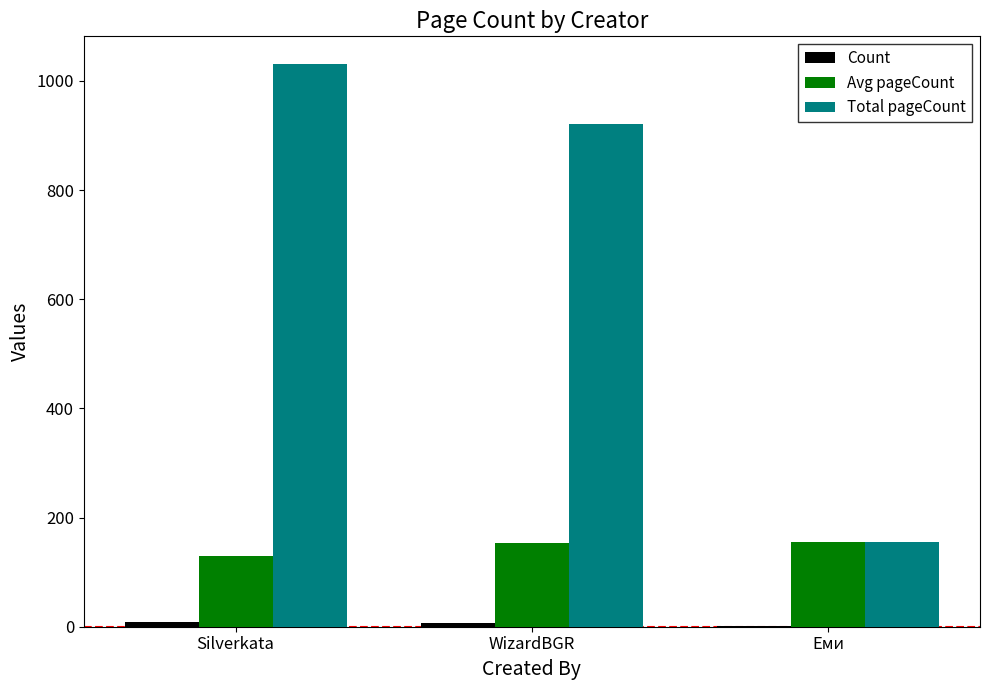

At which category is the sum across all series the highest?

Silverkata